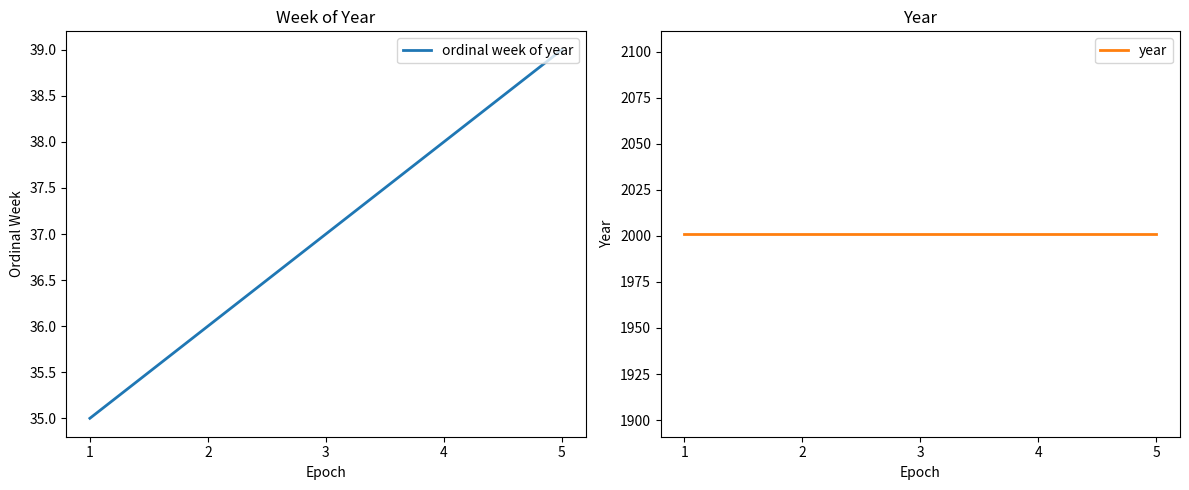

Reading right to left, what are all the values shown in this chart?

ordinal week of year: 39	38	37	36	35
year: 2001	2001	2001	2001	2001